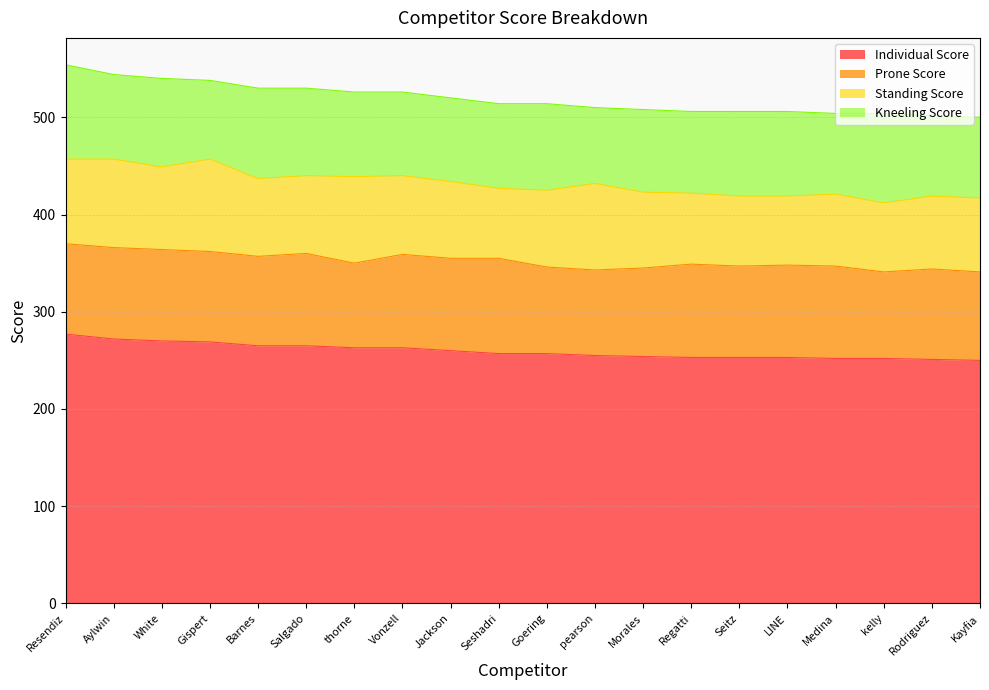

What is the difference between the maximum and minimum values in the Individual Score series?

27